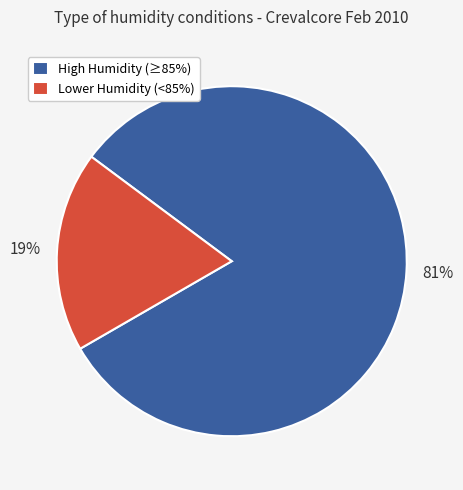

Do High Humidity (≥85%) and Lower Humidity (<85%) together represent more than half of the pie?

Yes